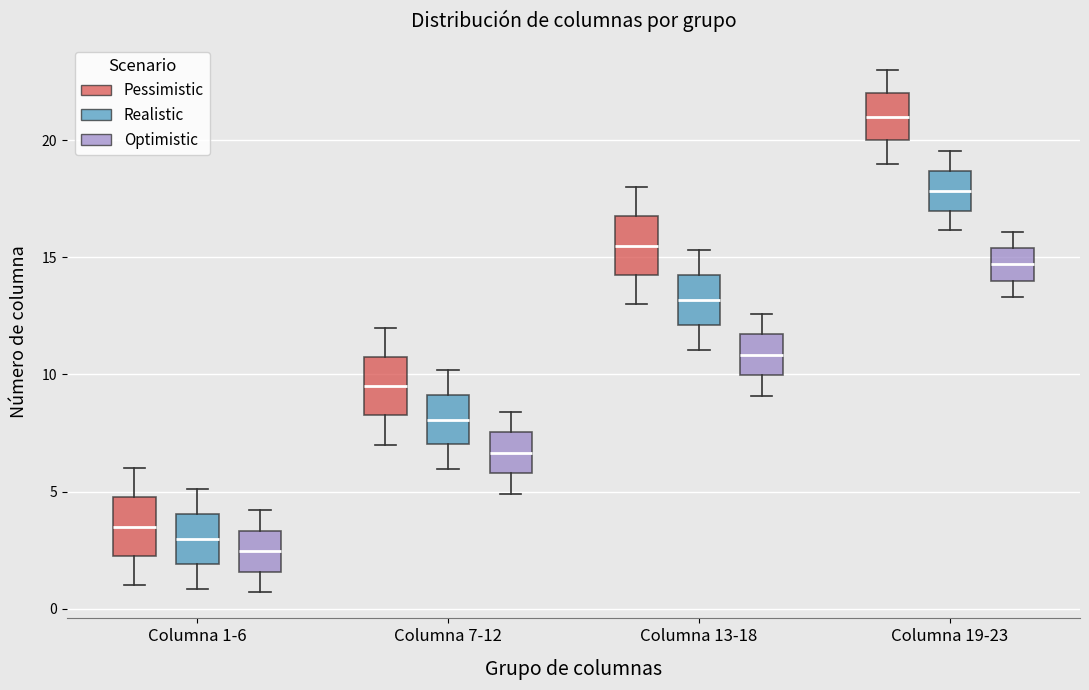

Reading left to right, transcribe this box plot: for each box, give where its median line is, the range the box spans, and where its two whiskers end, as read against the y-axis. The values are not printed on the chart, so give them approximately, as read against the axis.

Columna 1-6 (Pessimistic): median 3.5, box 2.5 to 5.0, whiskers 1.0 to 6.0
Columna 1-6 (Realistic): median 3.0, box 2.0 to 4.0, whiskers 1.0 to 5.0
Columna 1-6 (Optimistic): median 2.5, box 1.5 to 3.5, whiskers 0.5 to 4.0
Columna 7-12 (Pessimistic): median 9.5, box 8.5 to 11.0, whiskers 7.0 to 12.0
Columna 7-12 (Realistic): median 8.0, box 7.0 to 9.0, whiskers 6.0 to 10.0
Columna 7-12 (Optimistic): median 6.5, box 6.0 to 7.5, whiskers 5.0 to 8.5
Columna 13-18 (Pessimistic): median 15.5, box 14.5 to 17.0, whiskers 13.0 to 18.0
Columna 13-18 (Realistic): median 13.0, box 12.0 to 14.0, whiskers 11.0 to 15.5
Columna 13-18 (Optimistic): median 11.0, box 10.0 to 11.5, whiskers 9.0 to 12.5
Columna 19-23 (Pessimistic): median 21.0, box 20.0 to 22.0, whiskers 19.0 to 23.0
Columna 19-23 (Realistic): median 18.0, box 17.0 to 18.5, whiskers 16.0 to 19.5
Columna 19-23 (Optimistic): median 14.5, box 14.0 to 15.5, whiskers 13.5 to 16.0